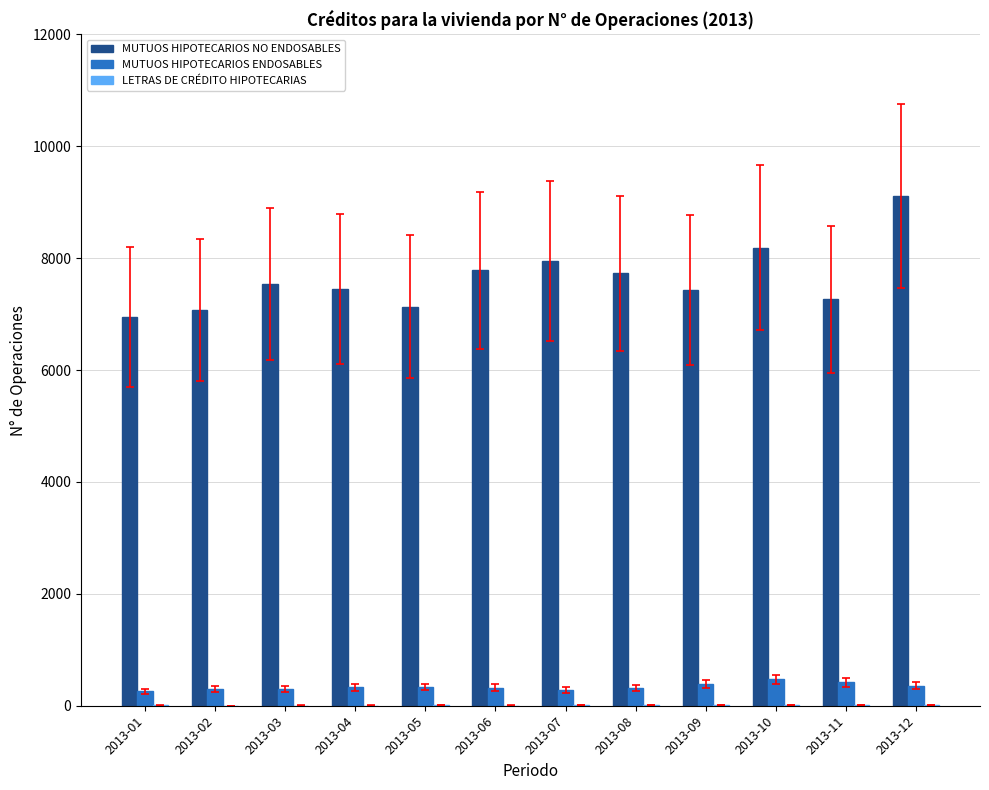

What value does the MUTUOS HIPOTECARIOS ENDOSABLES series have at 2013-01?

255